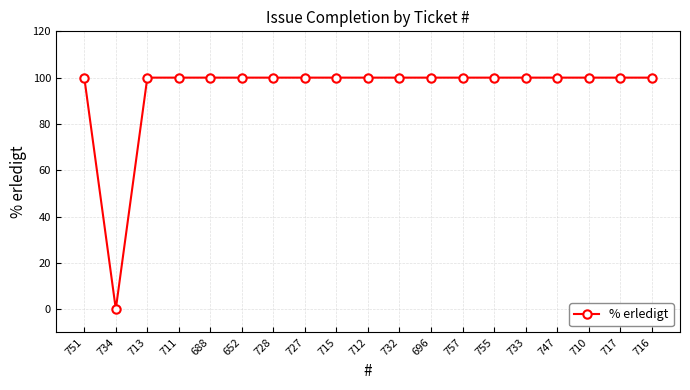

Count the number of data series in this chart.

1